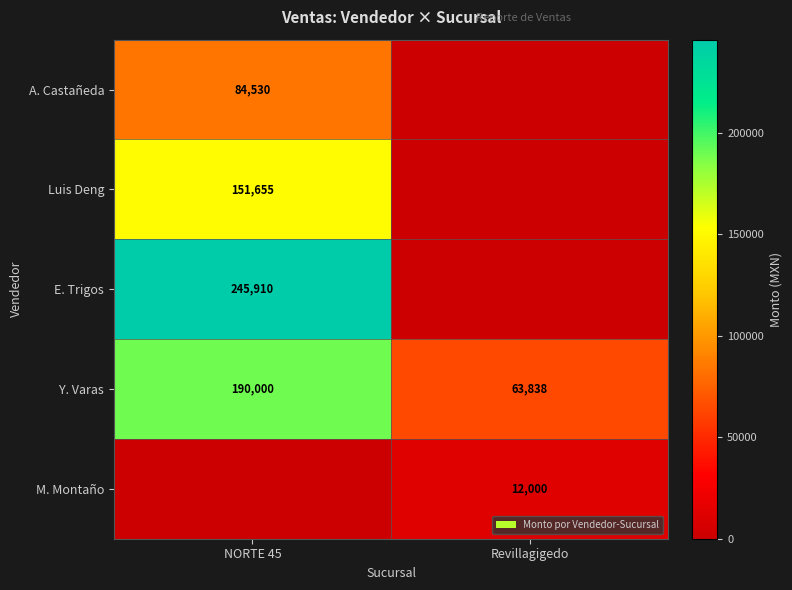

What value does the Y. Varas series have at Revillagigedo?

63838